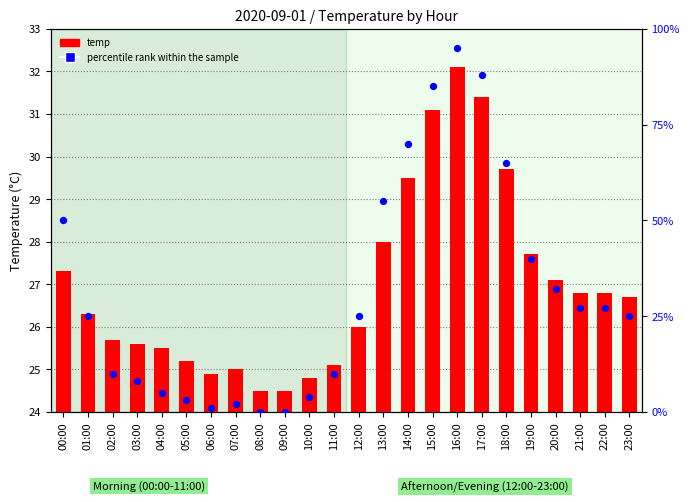

Which series reaches the minimum Y coordinate?

percentile rank within the sample